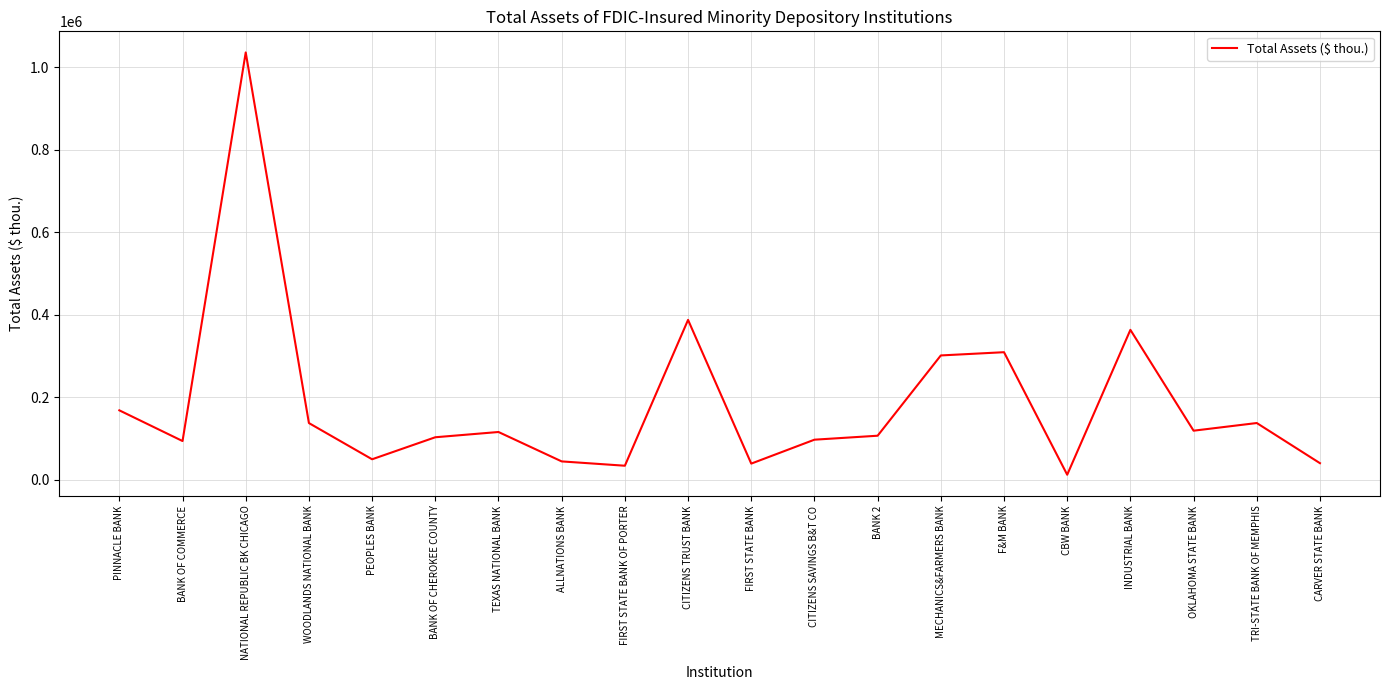

What position from the left is BANK OF CHEROKEE COUNTY?

6